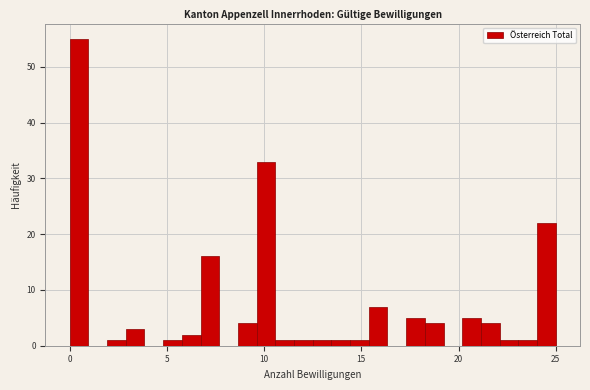

Read against the x-axis, roughly where is the centre of the tallest bar?

0.5